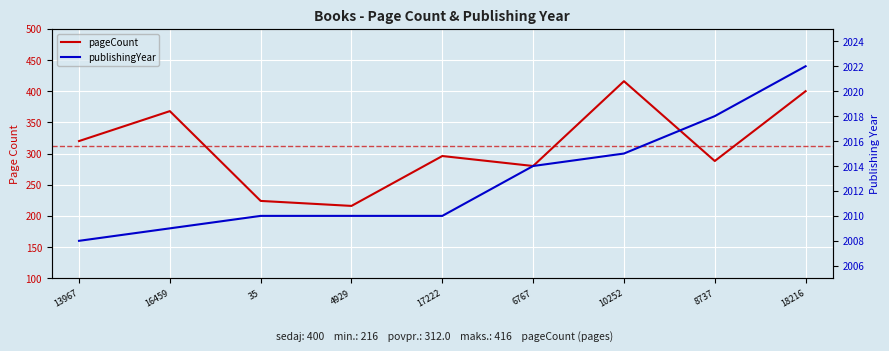

Reading left to right, extract all data points from this chart.

pageCount: 320	368	224	216	296	280	416	288	400
publishingYear: 2008	2009	2010	2010	2010	2014	2015	2018	2022